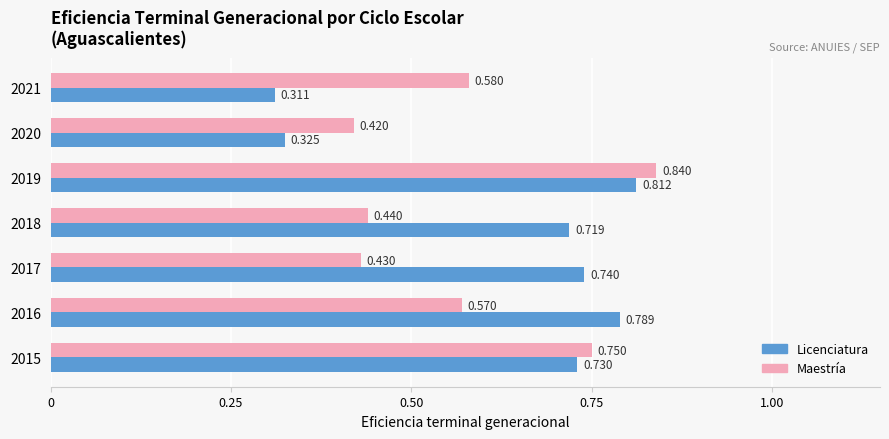

Rank the series by their maximum value, from lowest to highest.

Licenciatura, Maestría